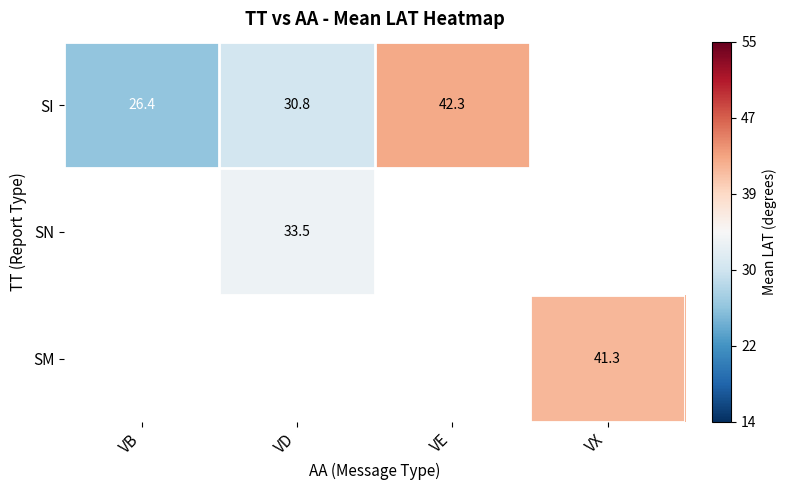

What is the spread (max minus min) of values at VD?

2.7